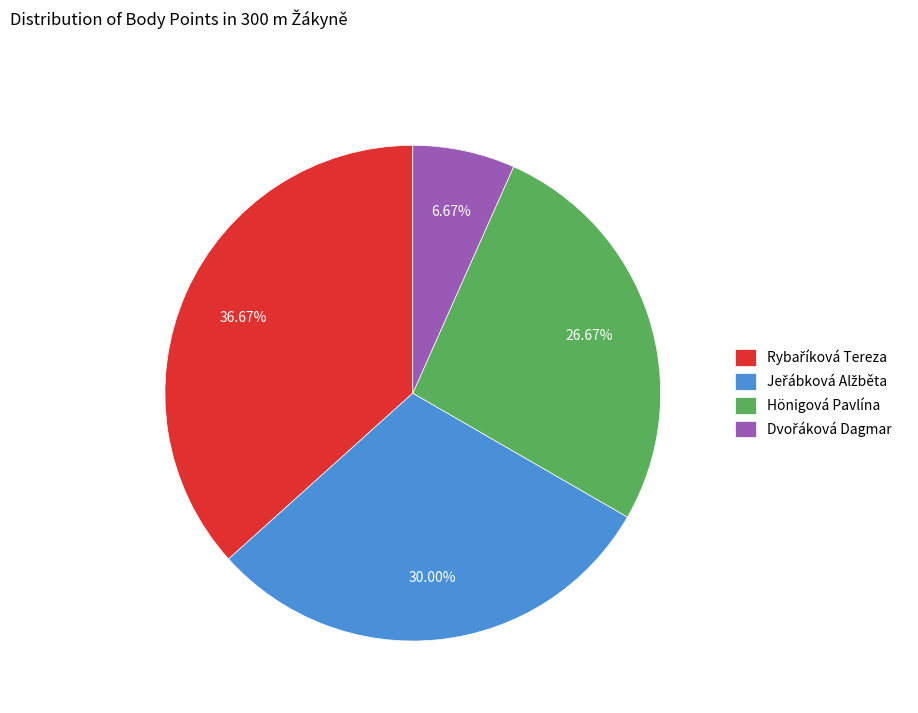

Does Hönigová Pavlína represent more than half of the total?

No